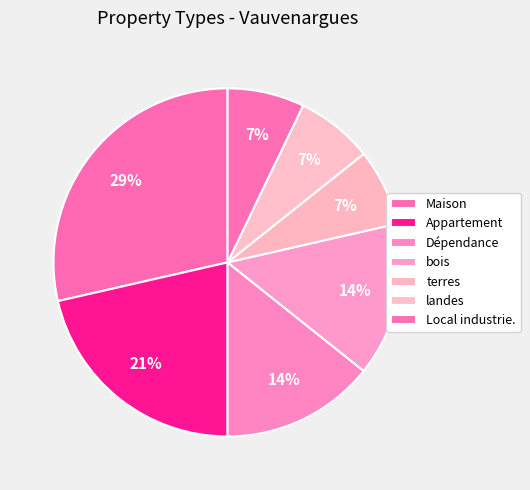

Count the number of slices in the pie.

7